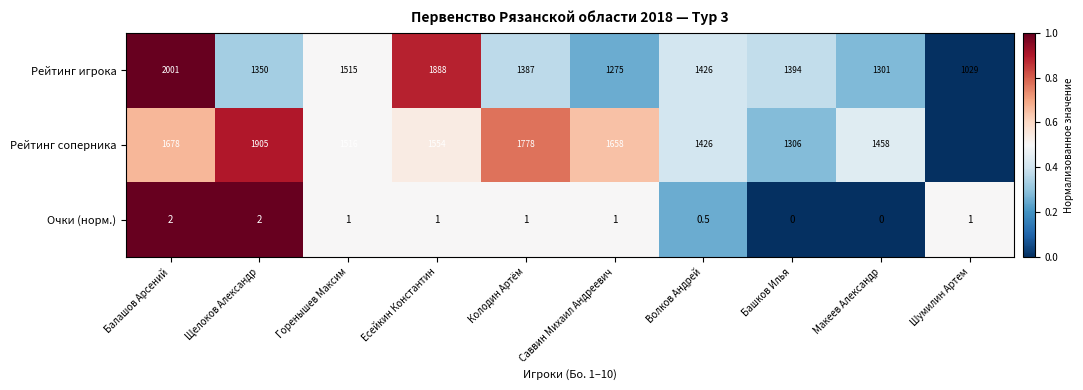

Between Башков Илья and Колодин Артём, which is larger?

Башков Илья